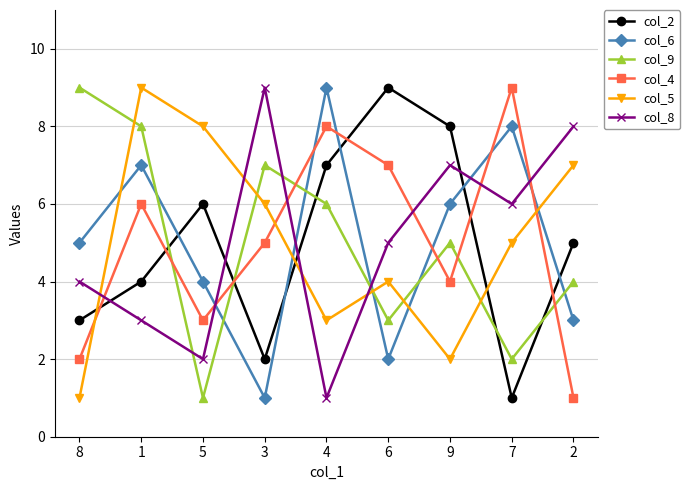

Rank the series at 6 from lowest to highest value.

col_6, col_9, col_5, col_8, col_4, col_2